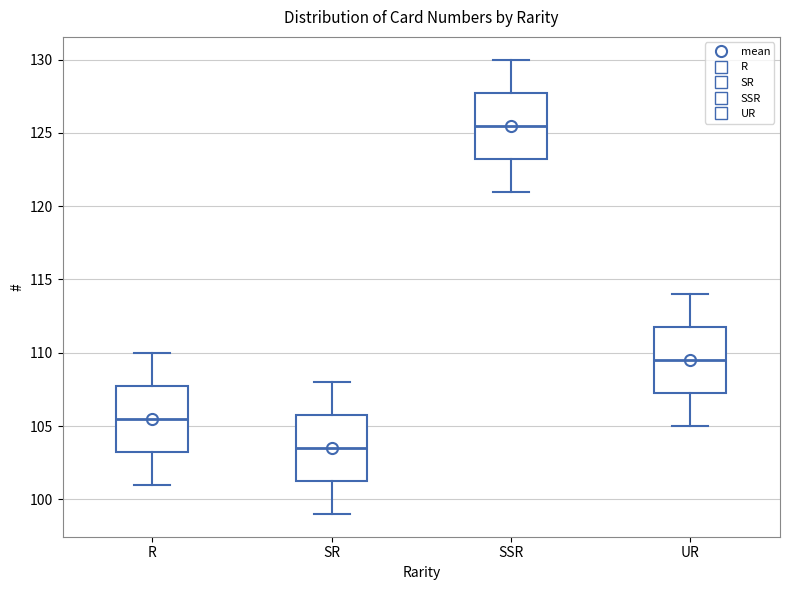

Where is the upper edge of the box for UR on the y-axis? The values are not printed on the chart, so give them approximately, as read against the axis.

112.0